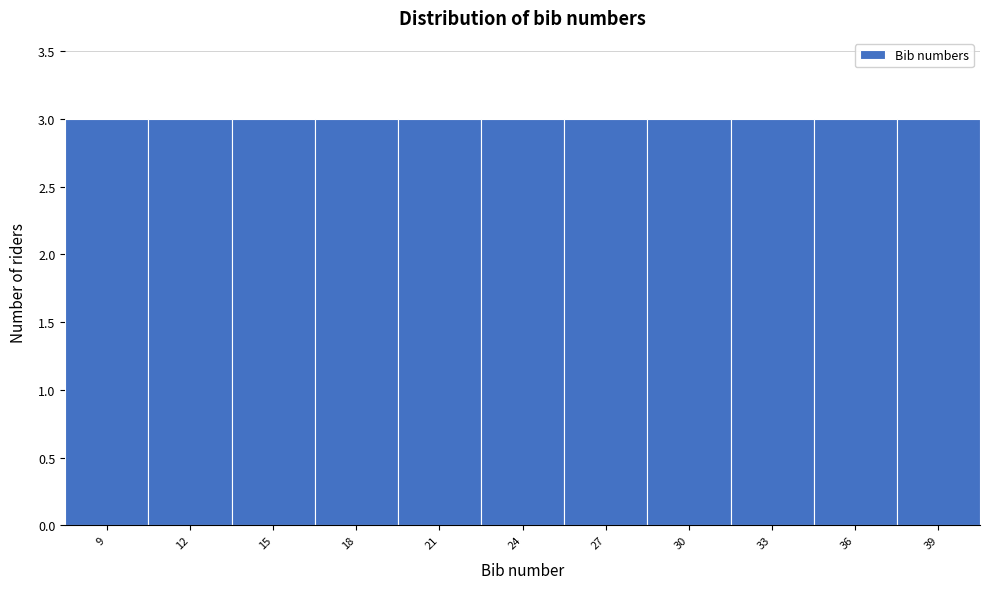

Reading left to right, list every bar in this chart as the range it spans on the x-axis followed by its height. The values are not printed on the chart, so give them approximately, as read against the axis.

7.5 to 10.5: 3
10.5 to 13.5: 3
13.5 to 16.5: 3
16.5 to 19.5: 3
19.5 to 22.5: 3
22.5 to 25.5: 3
25.5 to 28.5: 3
28.5 to 31.5: 3
31.5 to 34.5: 3
34.5 to 37.5: 3
37.5 to 40.5: 3